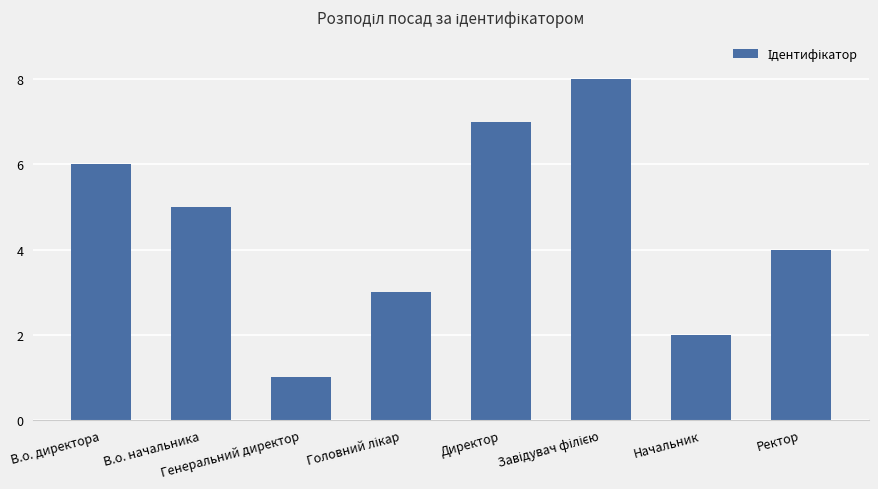

Which label corresponds to the smallest value in the chart?

Генеральний директор